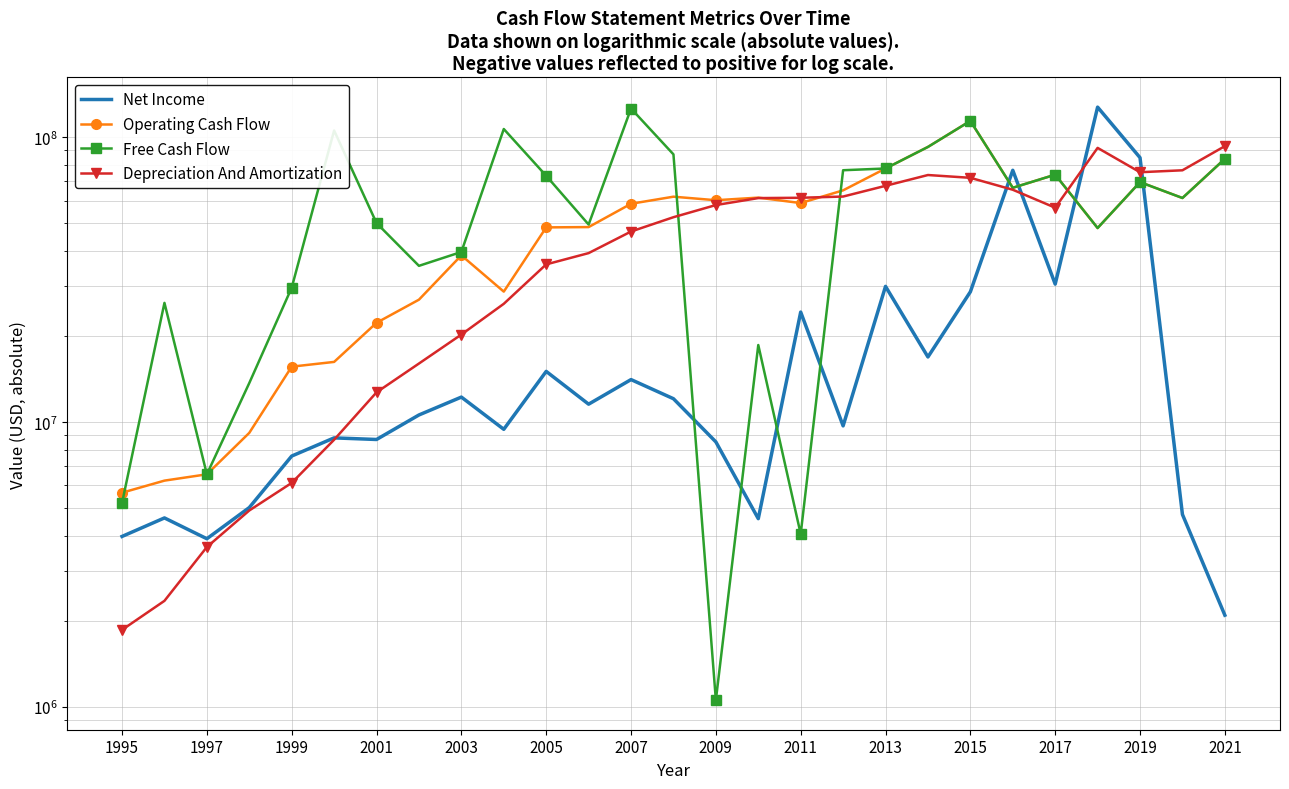

What is the label of the 6th point from the left?

2005